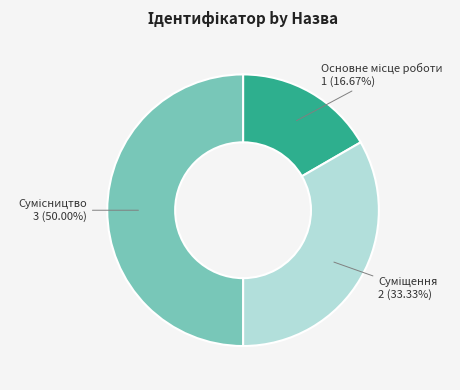

What percentage is NOT represented by Сумісництво?

50.0%